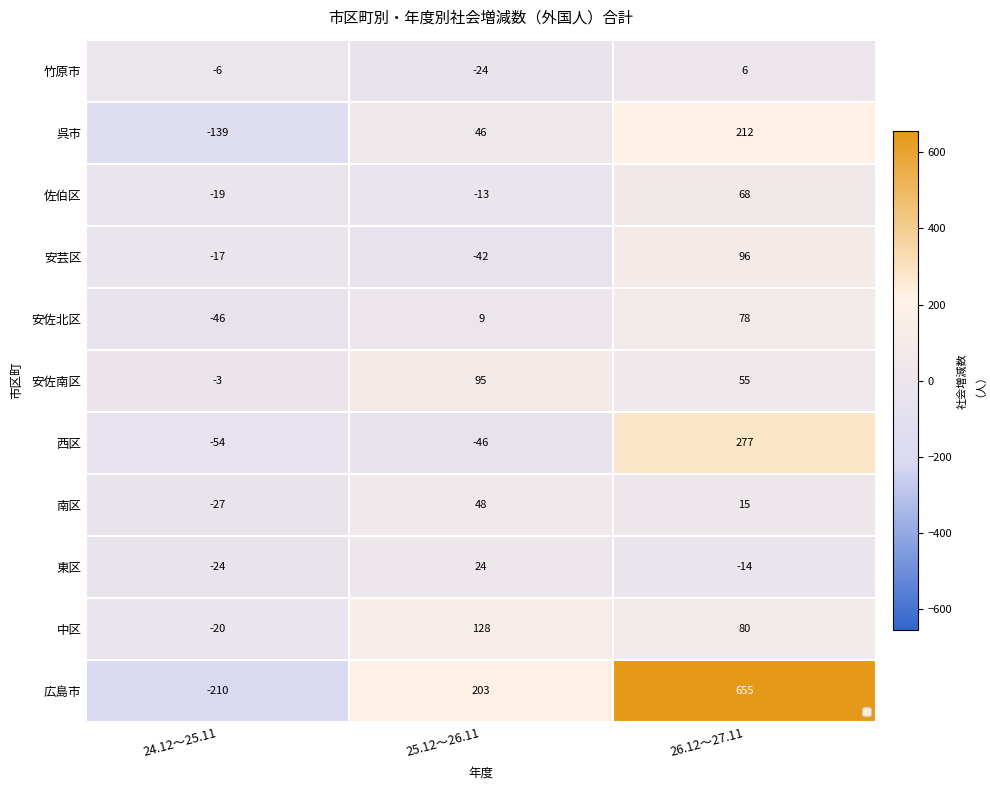

What is the total value across all series at 25.12～26.11?

428